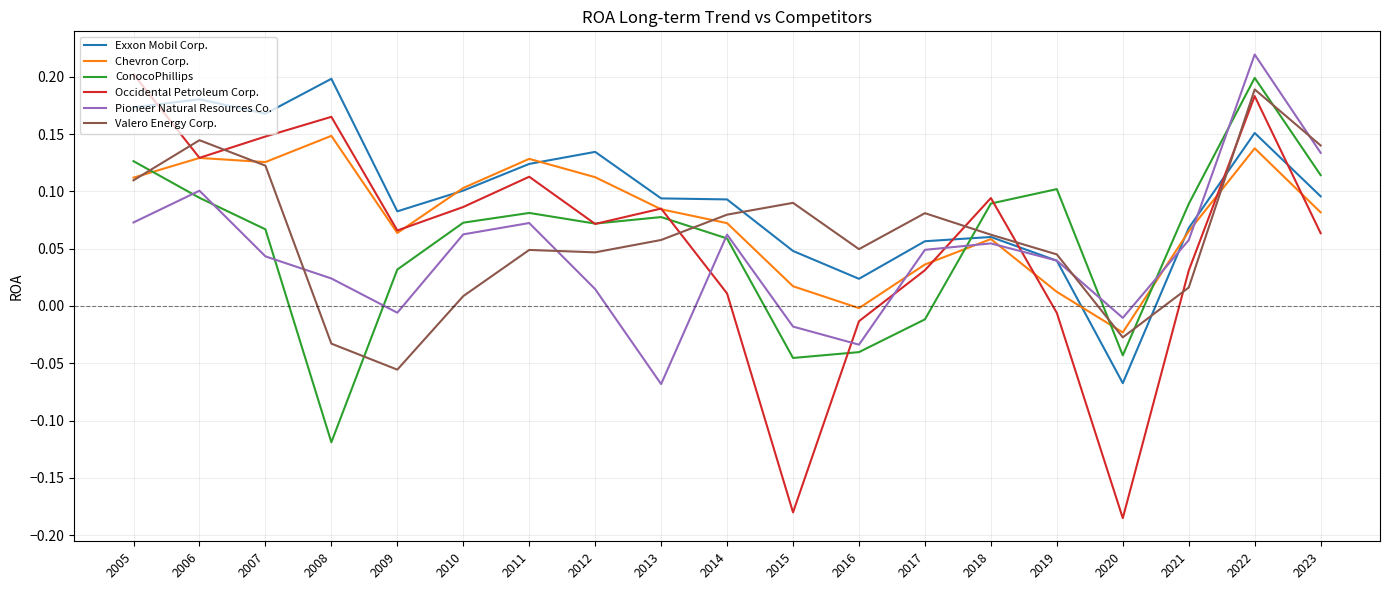

At how many categories does at least one series exceed 0?

18